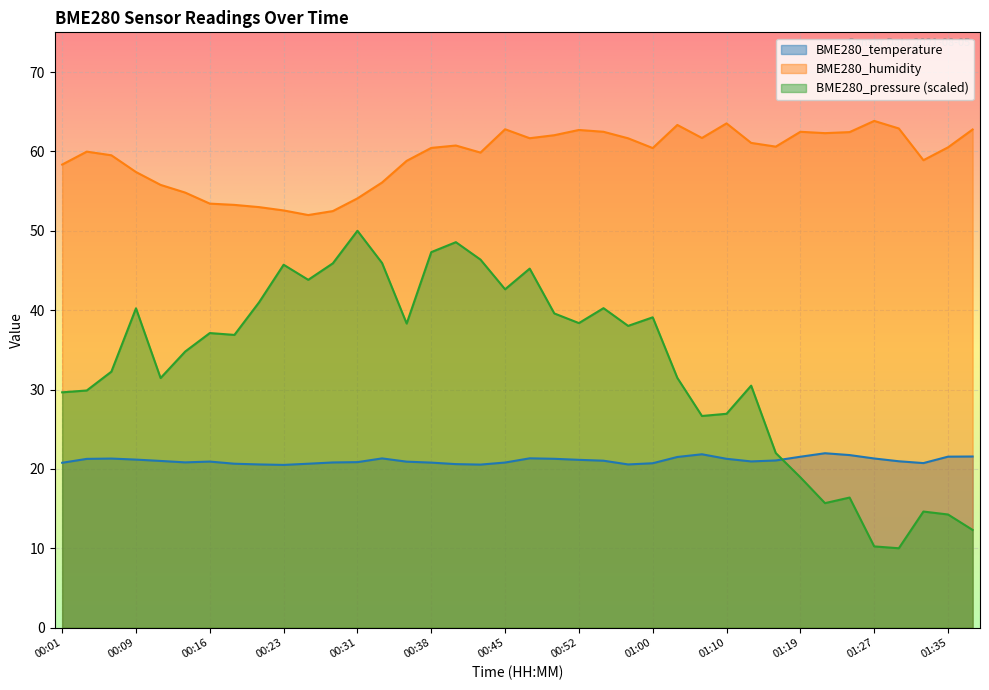

Which category has the lowest value in the BME280_humidity series?

00:26